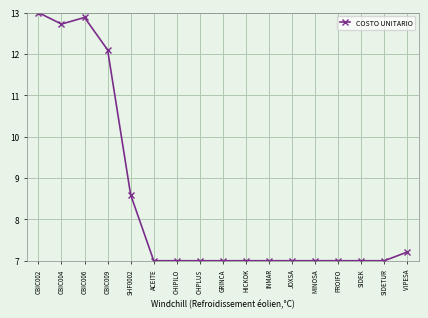

At which label is the value closest to 10?

SHF0002